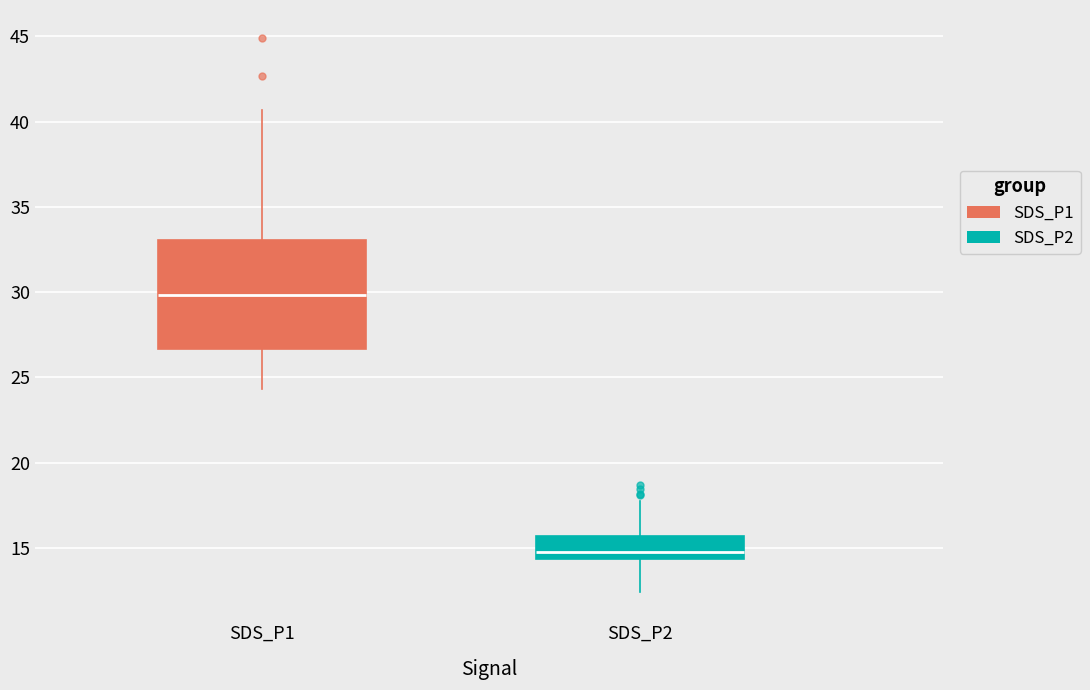

Reading left to right, transcribe this box plot: for each box, give where its median line is, the range the box spans, and where its two whiskers end, as read against the y-axis. The values are not printed on the chart, so give them approximately, as read against the axis.

SDS_P1: median 30.0, box 26.5 to 33.0, whiskers 24.5 to 40.5
SDS_P2: median 14.5 (just above the box's lower edge), box 14.5 to 15.5, whiskers 12.5 to 18.0